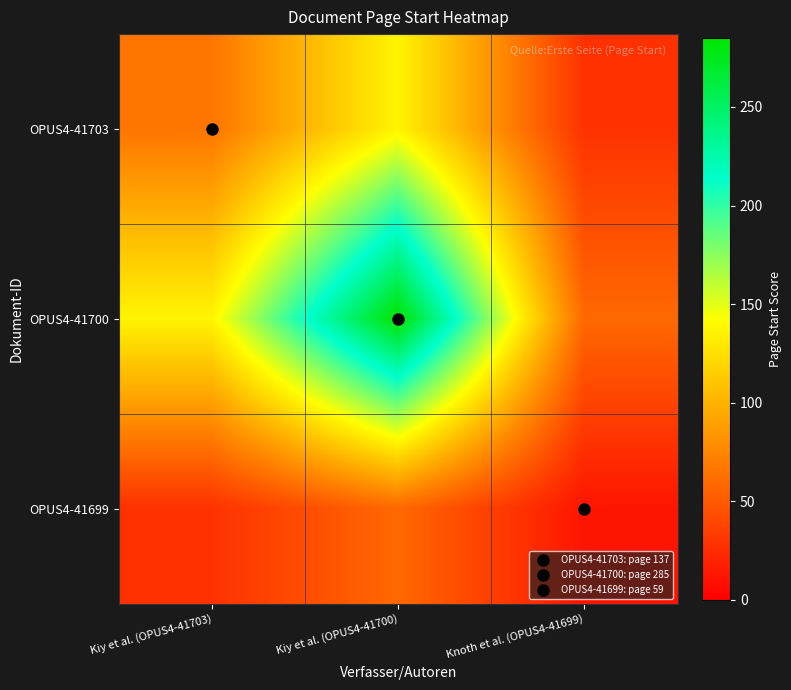

Count the number of categories in the chart.

3